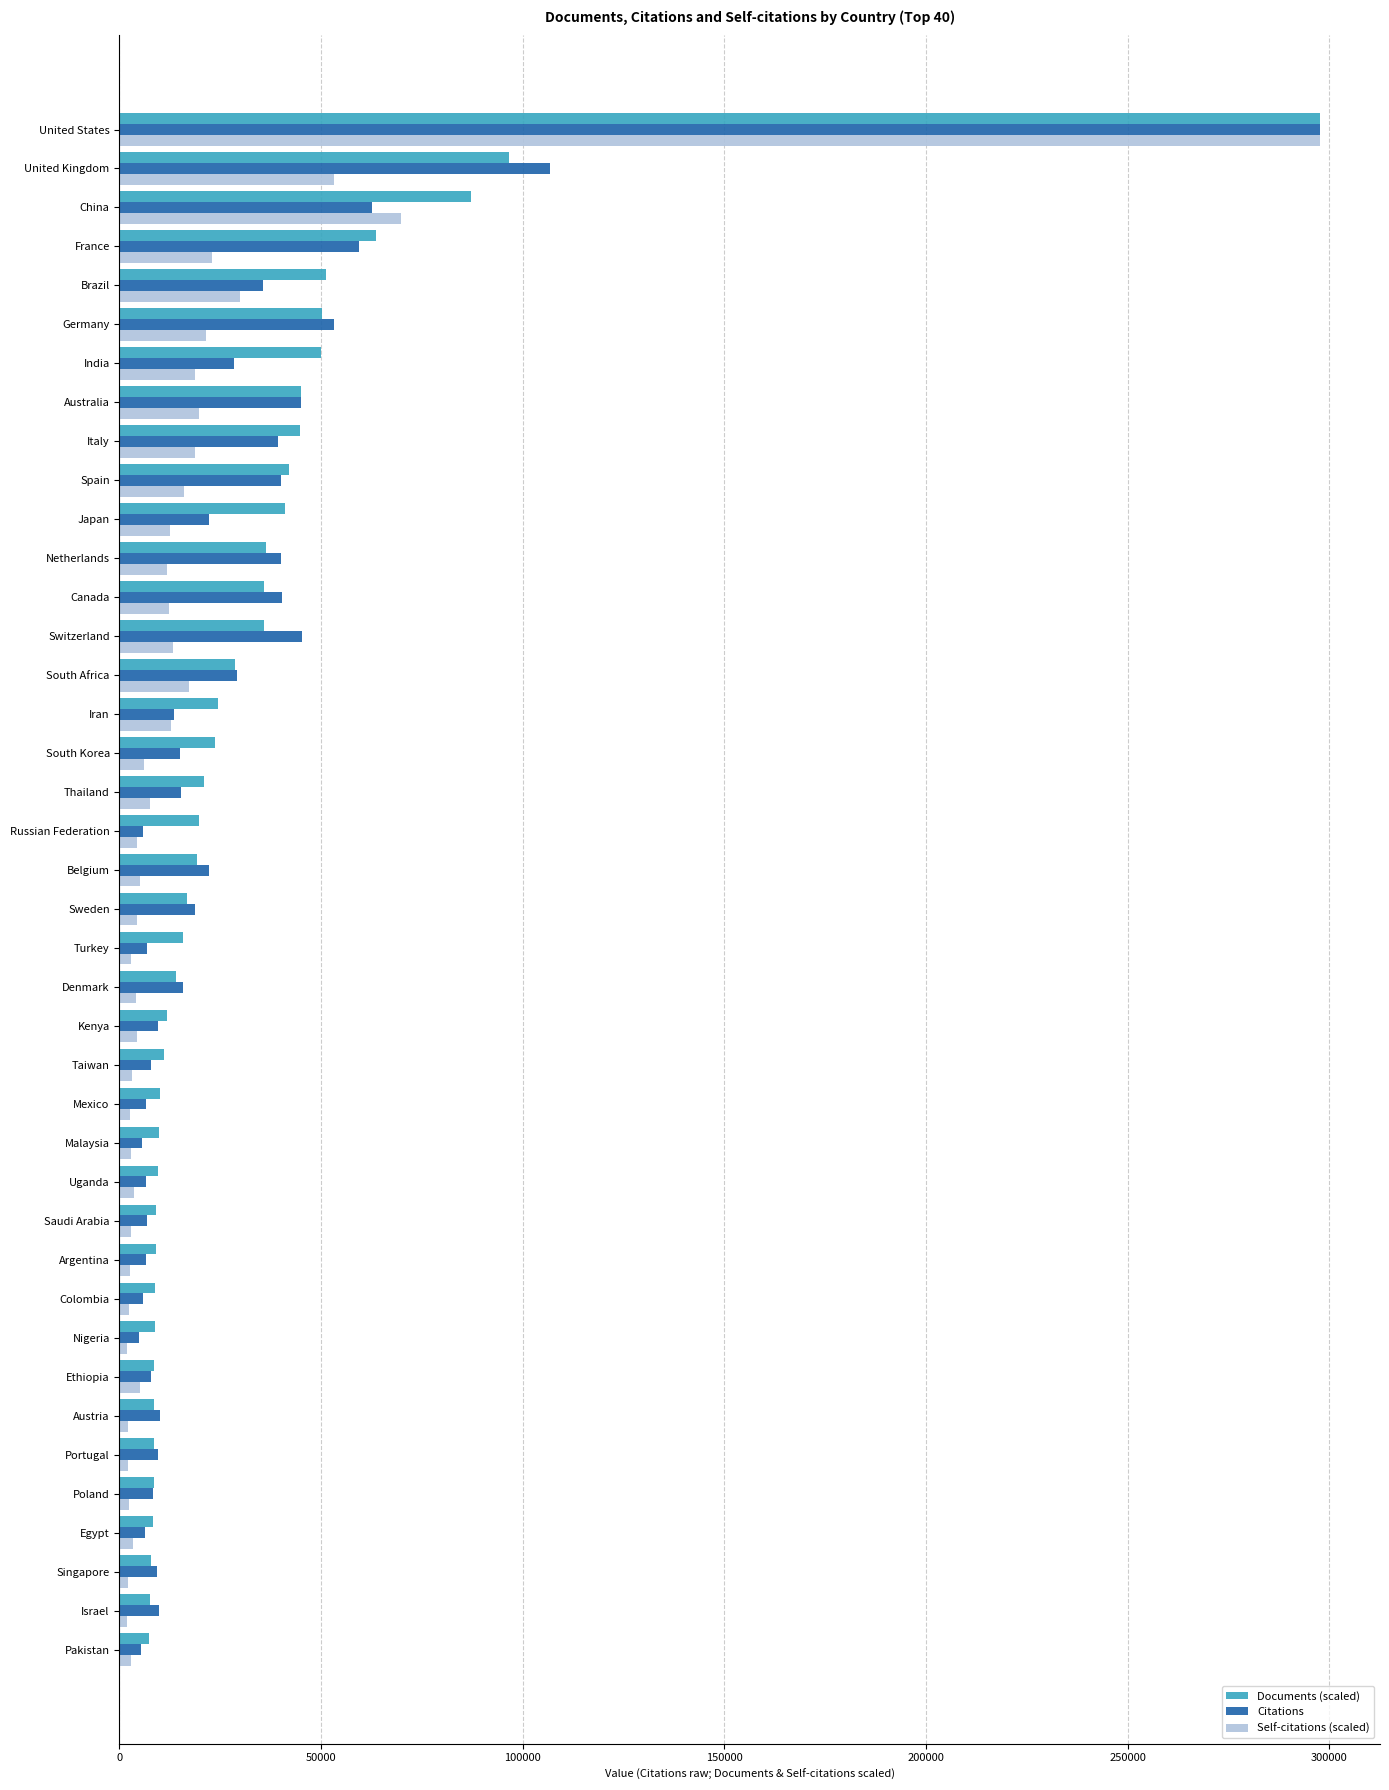

Which series has the widest spread of values?

Self-citations (scaled)